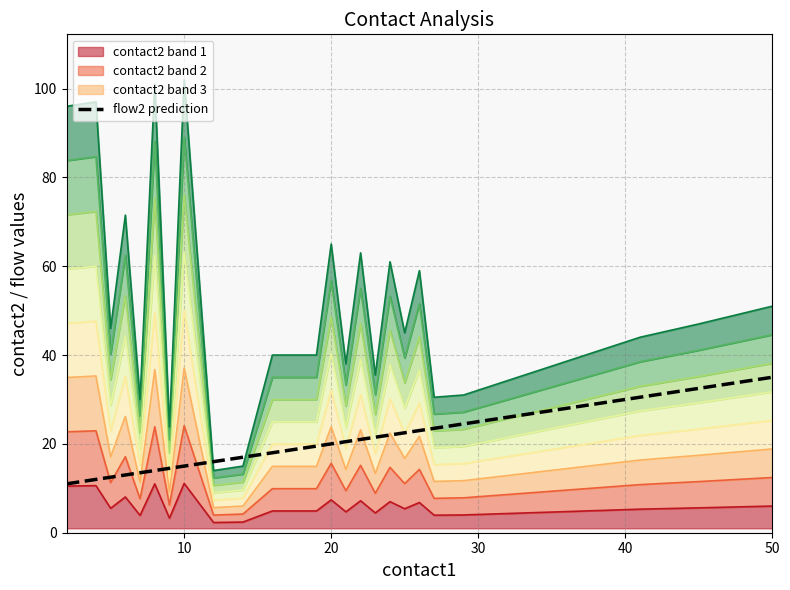

The chart shows a value of 10.5 at 17. True or false?

False